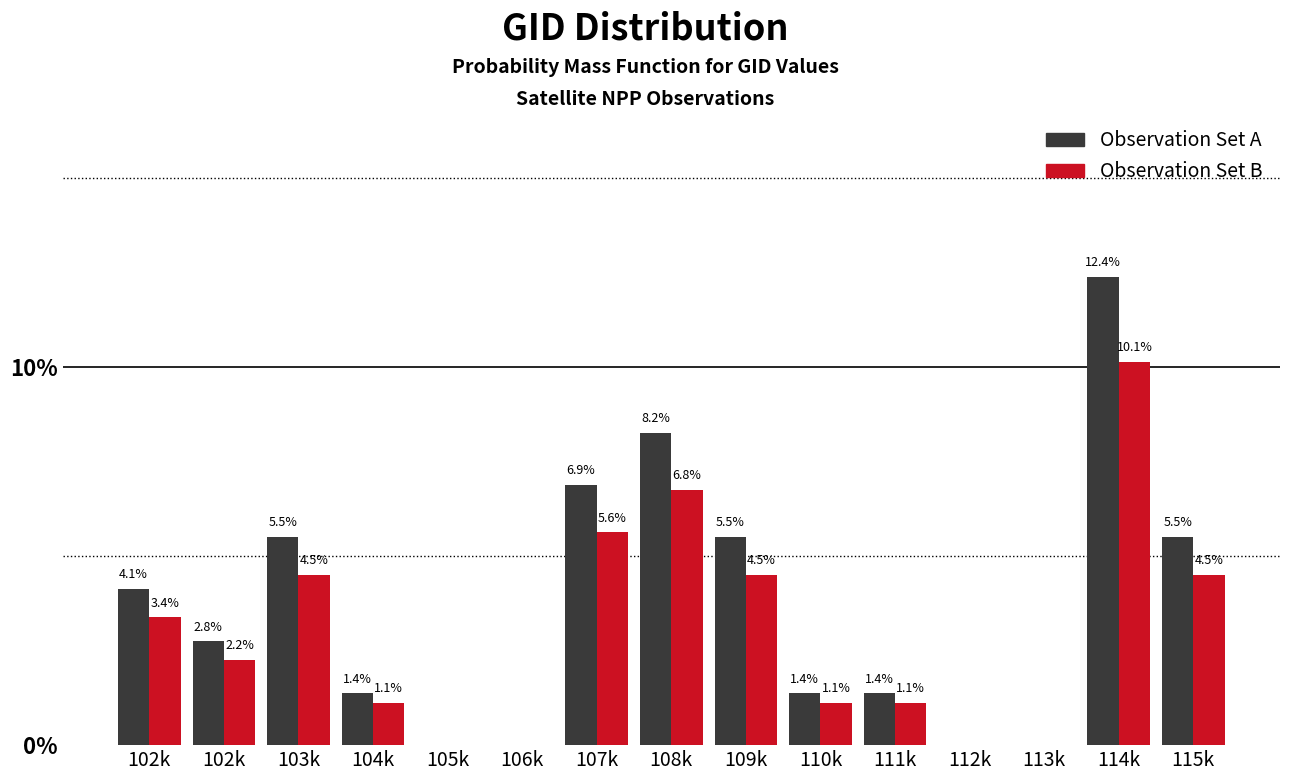

How many values in the Observation Set B series exceed 2?

8